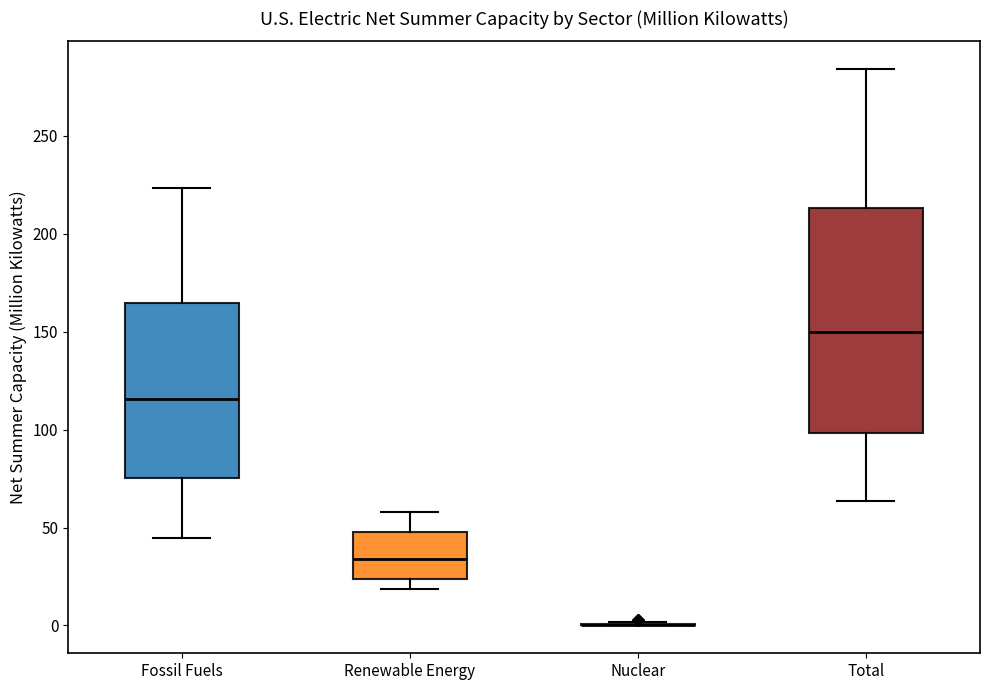

Where is the upper edge of the box for Renewable Energy on the y-axis? The values are not printed on the chart, so give them approximately, as read against the axis.

50